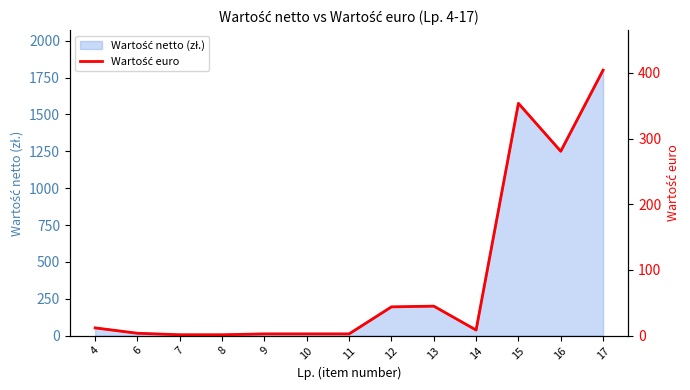

The chart shows a value of 17.1 at 4. True or false?

False